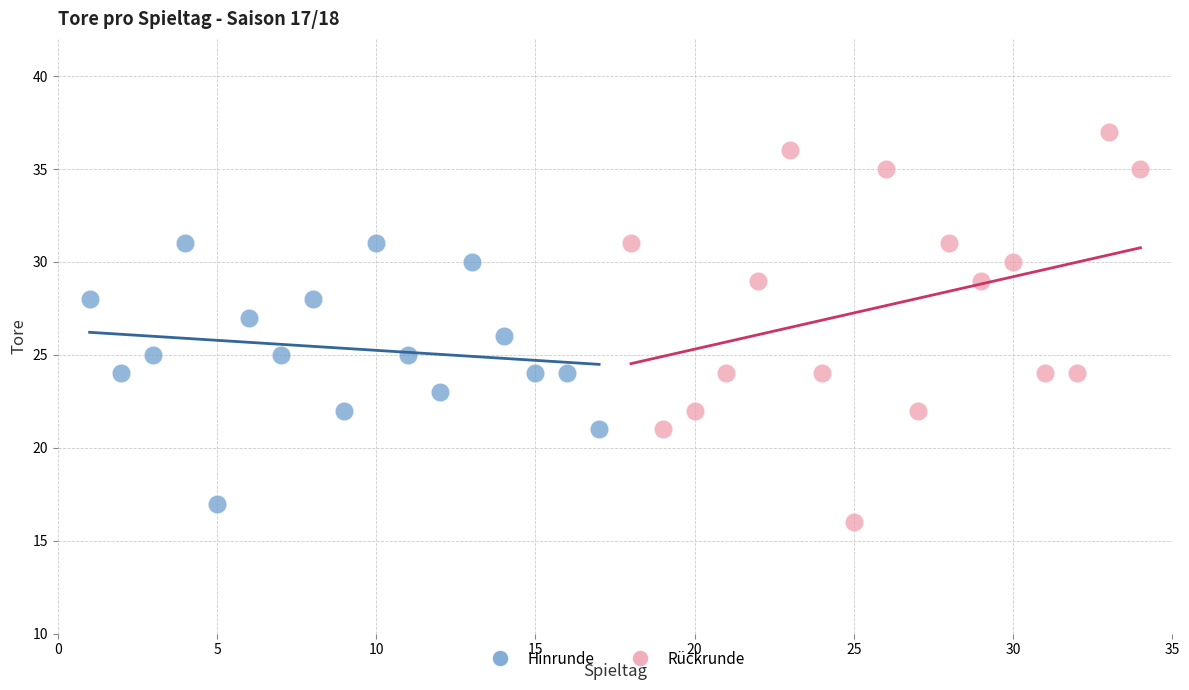

Which series has the widest spread of Y values?

Rückrunde